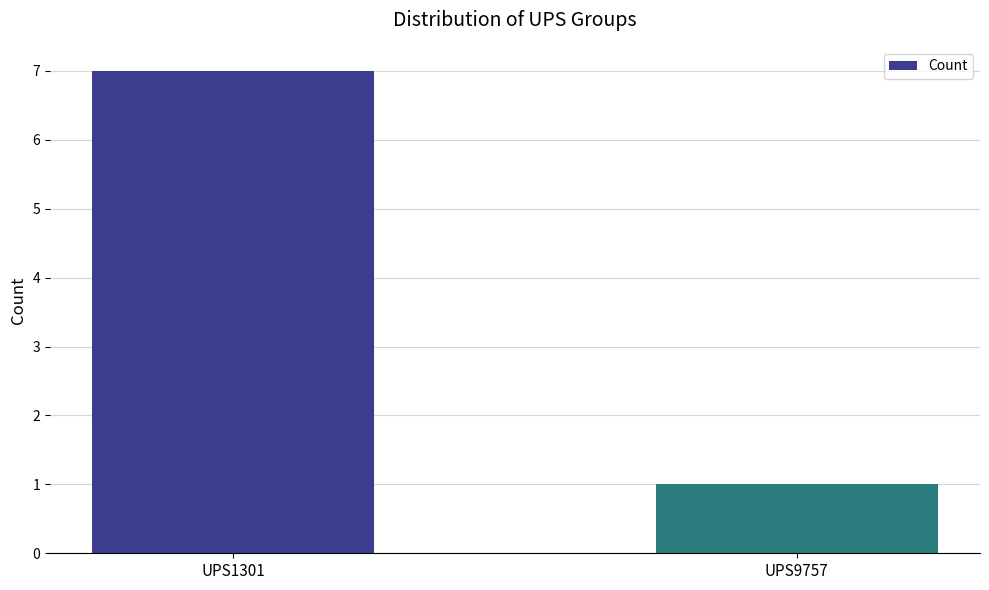

What is the minimum value shown in the chart?

1